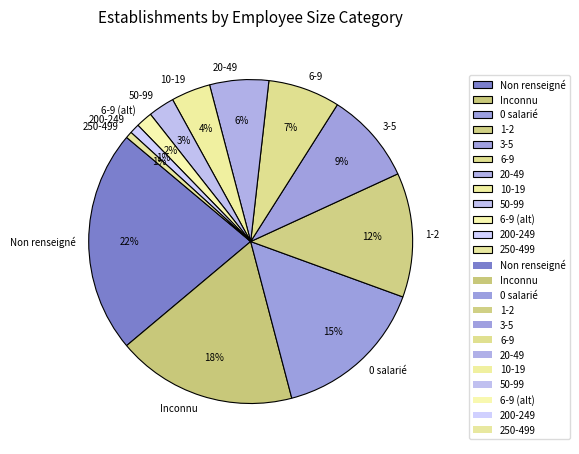

What is the largest slice in the pie chart?

Non renseigné